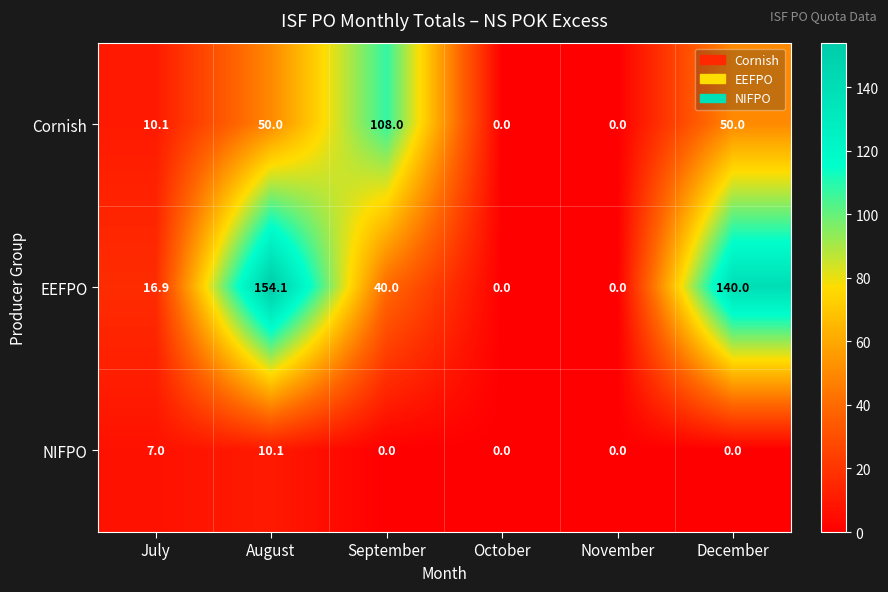

Which series has the largest total across all categories?

EEFPO